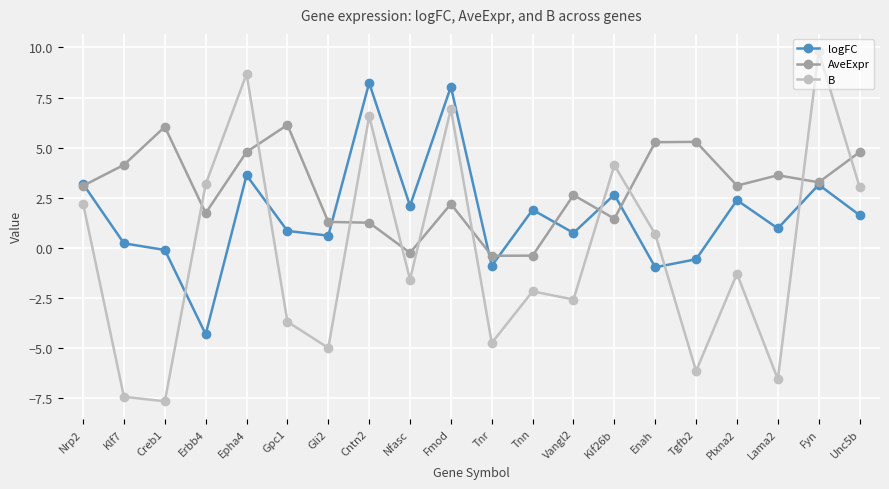

What are all the series names shown in the legend?

logFC, AveExpr, B